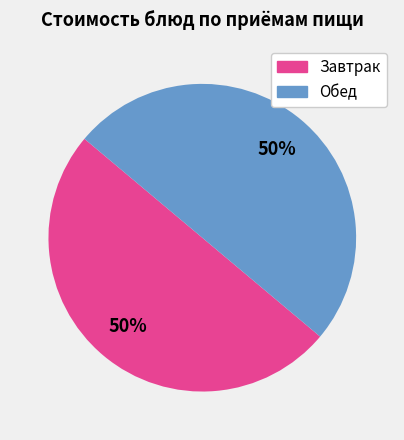

How many segments does this pie chart have?

2